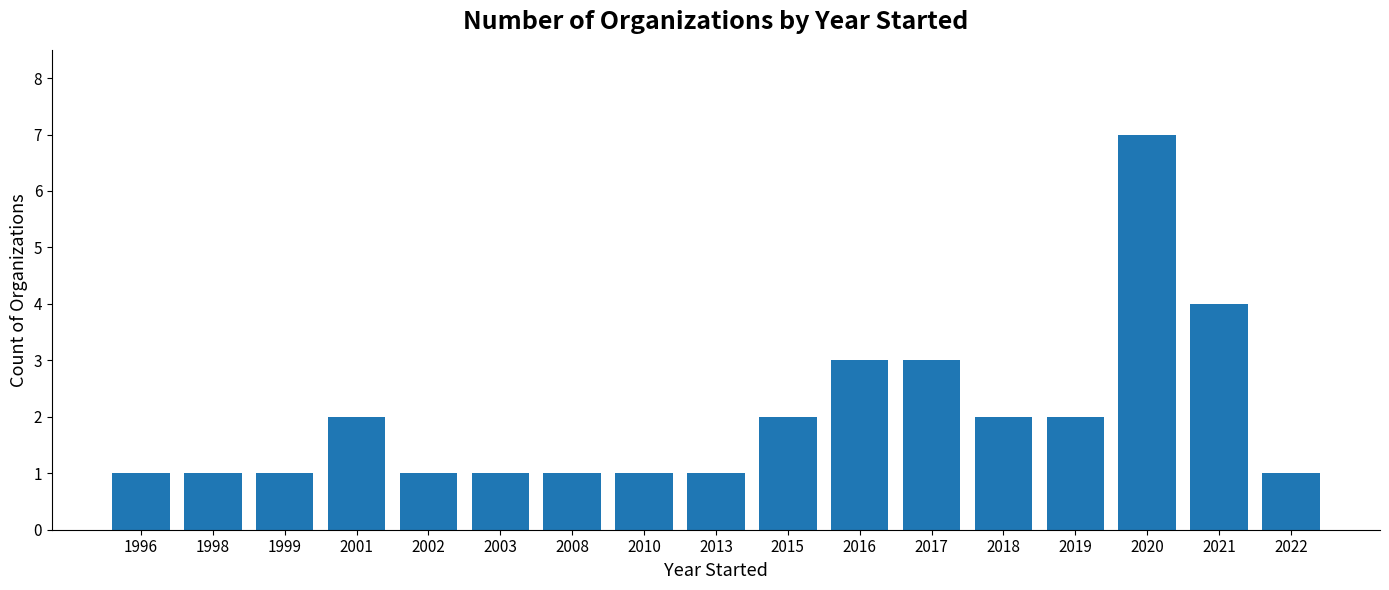

What is the maximum value shown in the chart?

7